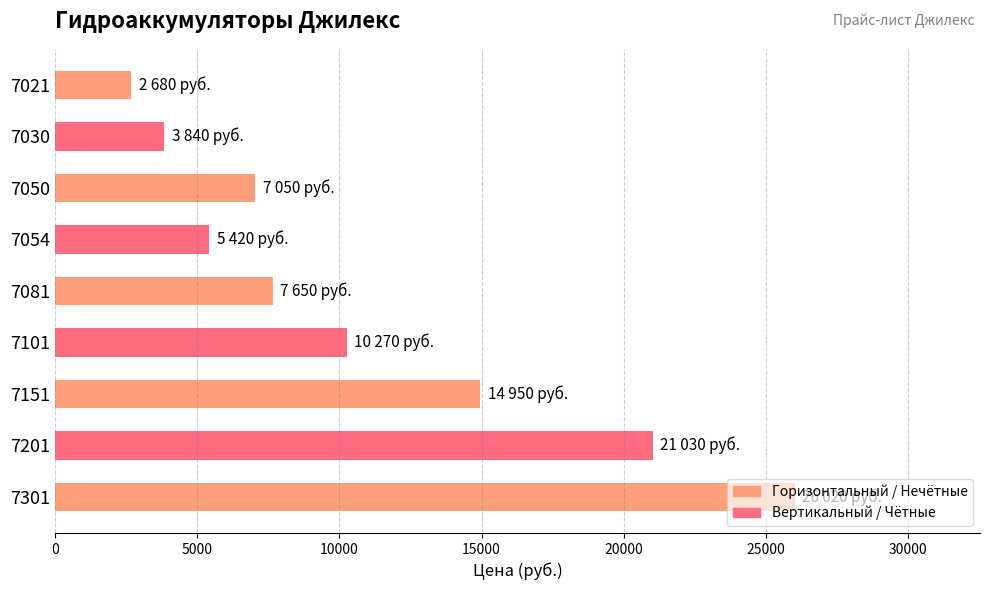

True or false: the data shows 2293 at 7030.

False